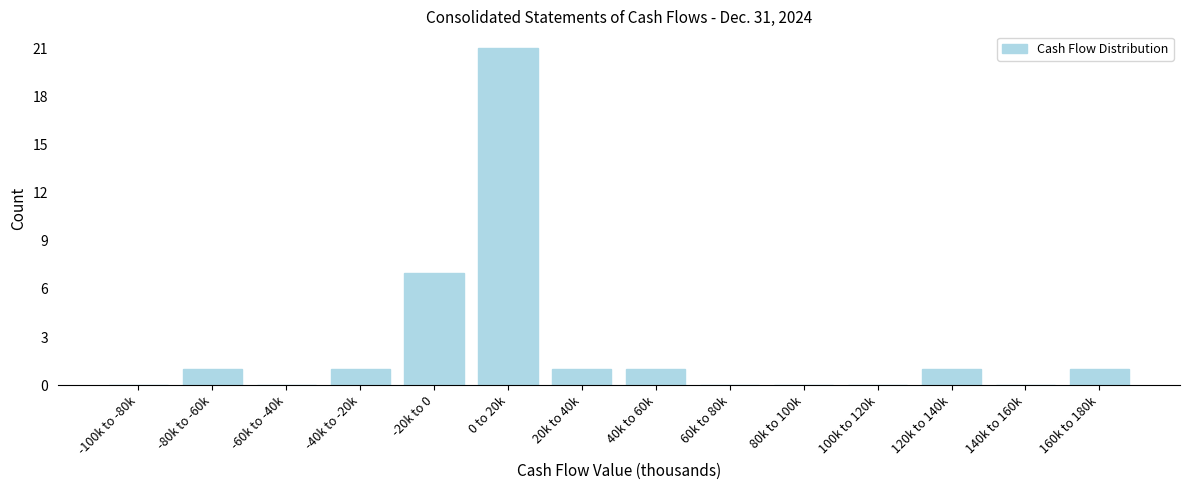

Reading left to right, list all the values displayed in this chart.

-100k to -80k=0	-80k to -60k=1	-60k to -40k=0	-40k to -20k=1	-20k to 0=7	0 to 20k=21	20k to 40k=1	40k to 60k=1	60k to 80k=0	80k to 100k=0	100k to 120k=0	120k to 140k=1	140k to 160k=0	160k to 180k=1